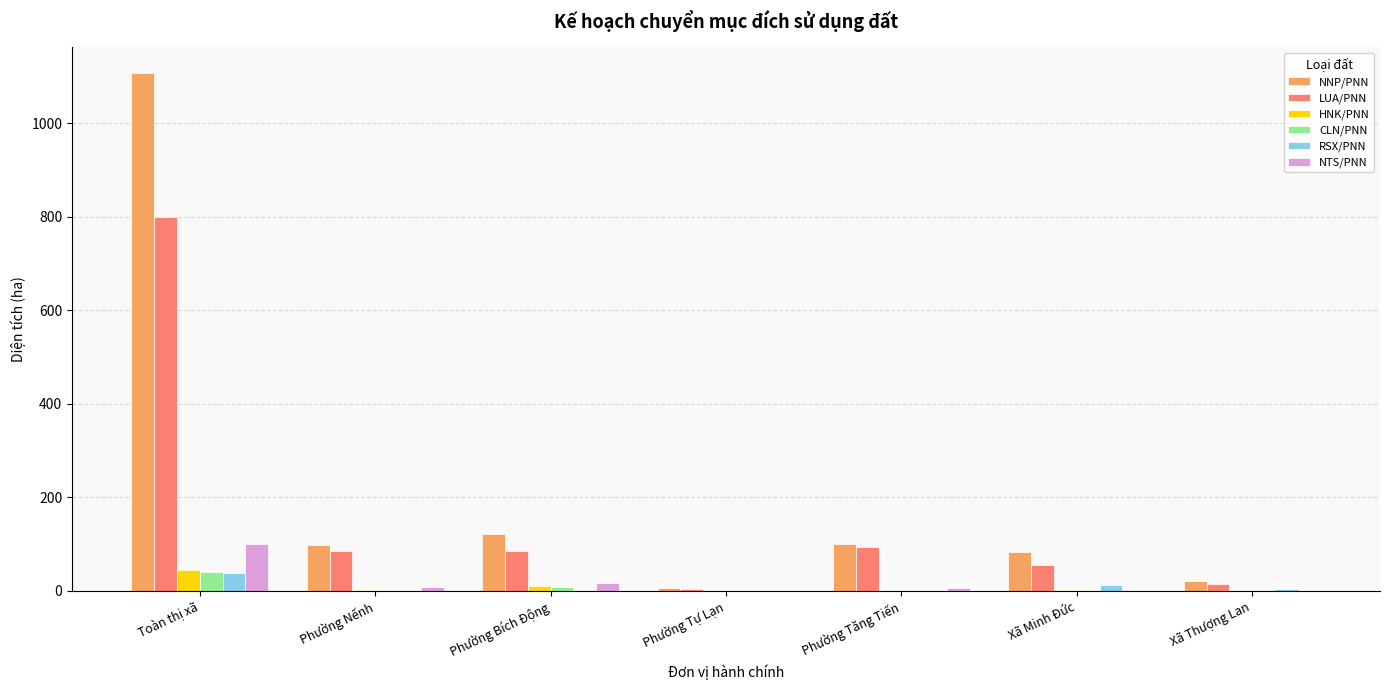

What is the approximate value of RSX/PNN at Toàn thị xã?

38.8